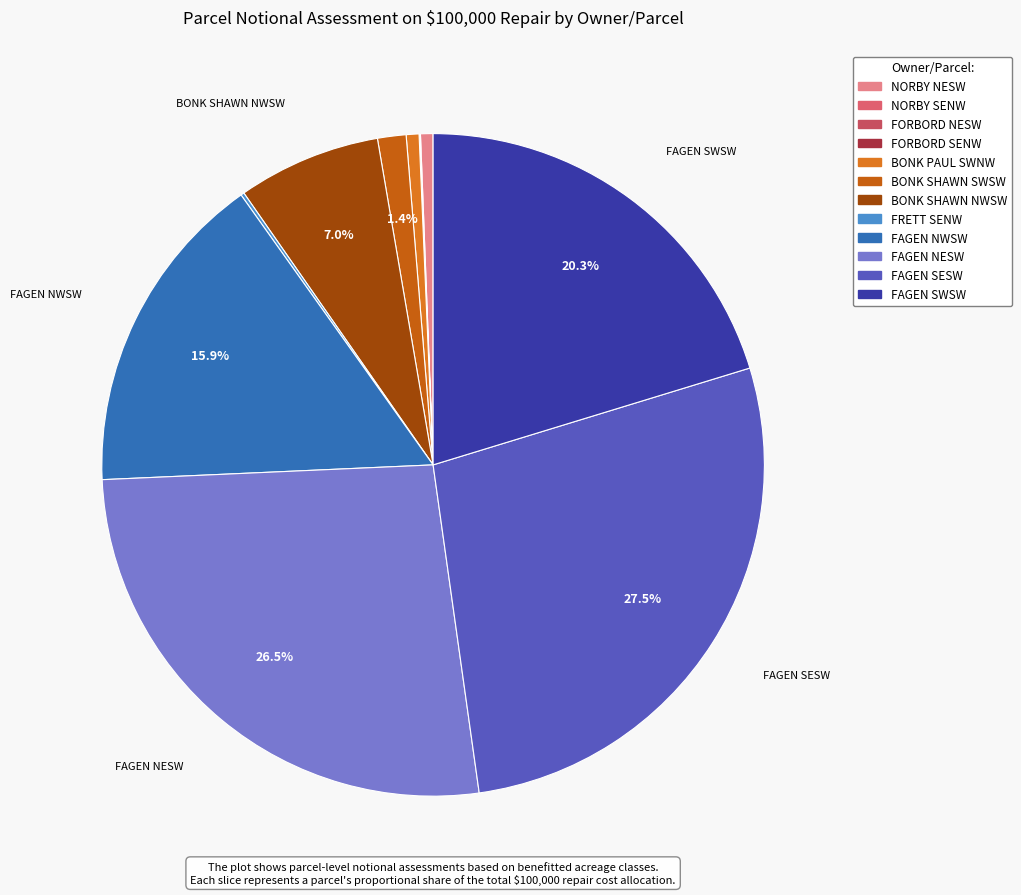

Rank the categories by value from highest to lowest.

FAGEN SESW, FAGEN NESW, FAGEN SWSW, FAGEN NWSW, BONK SHAWN NWSW, BONK SHAWN SWSW, BONK PAUL SWNW, NORBY NESW, FRETT SENW, NORBY SENW, FORBORD SENW, FORBORD NESW